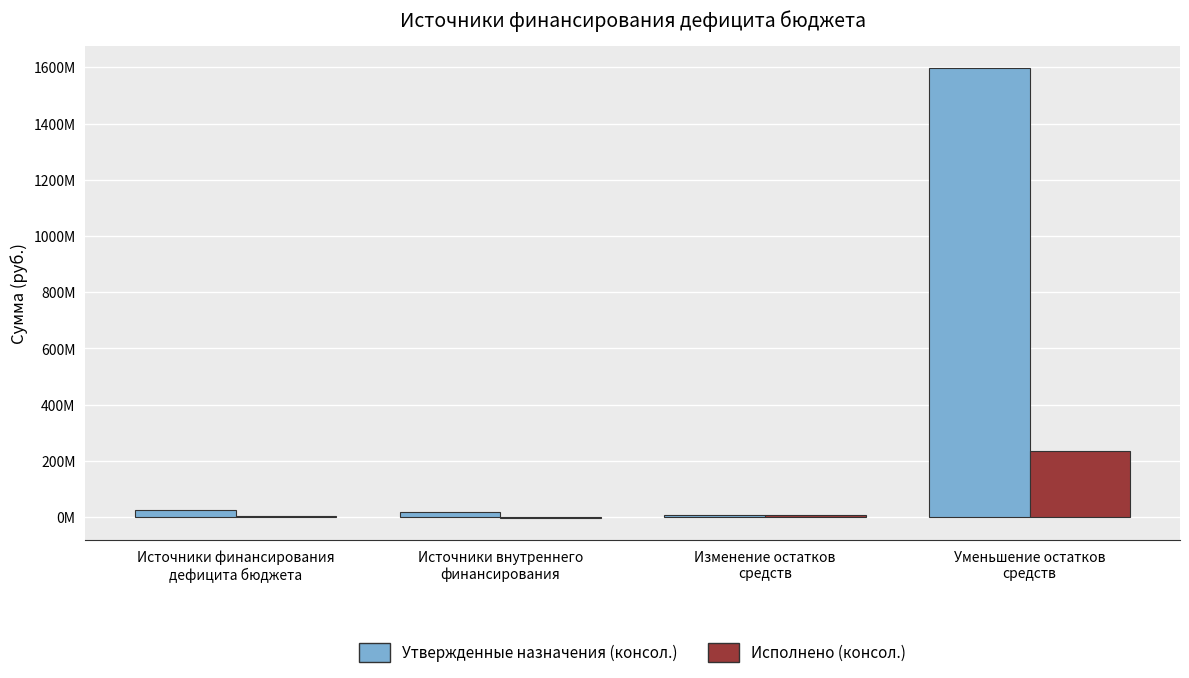

Are the bars horizontal?

No